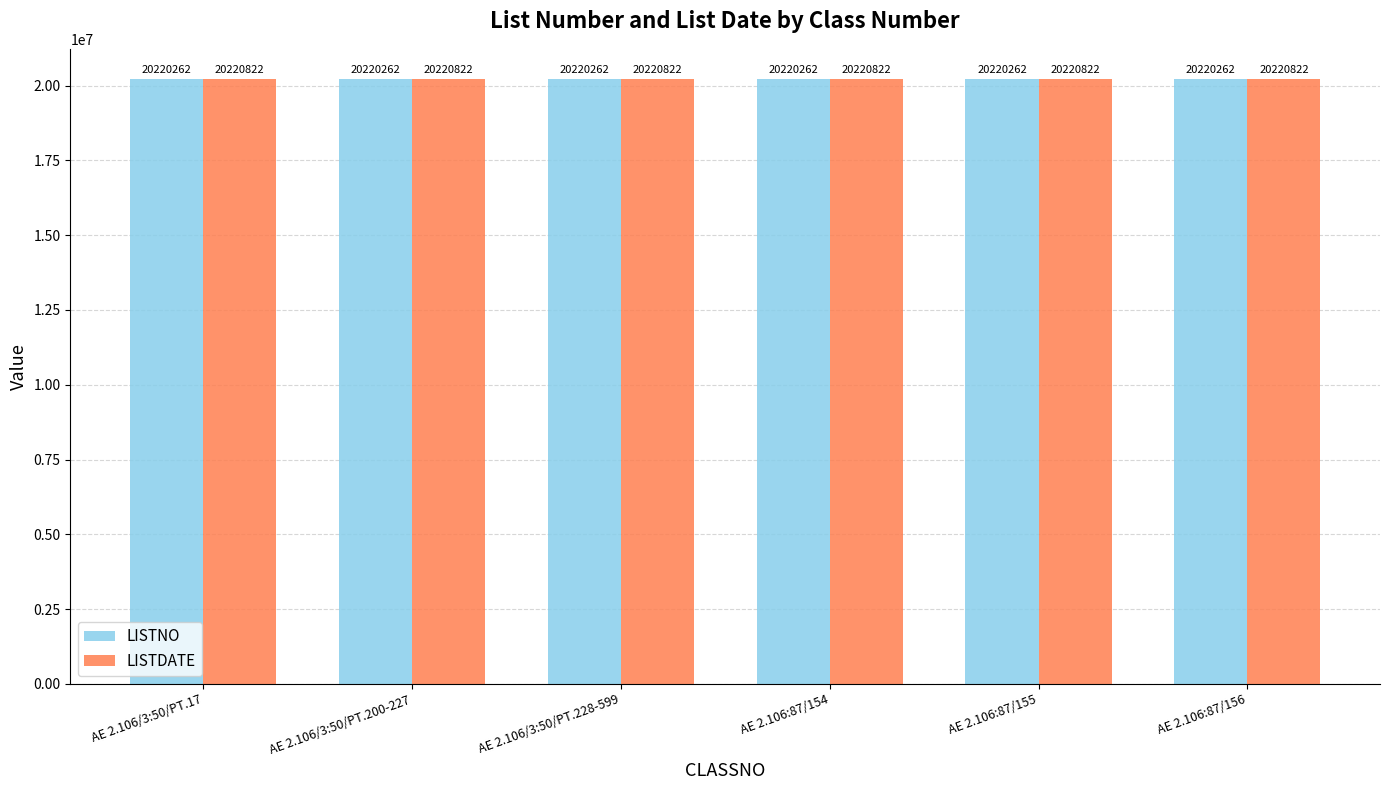

What value does the LISTNO series have at AE 2.106:87/155?

20220262